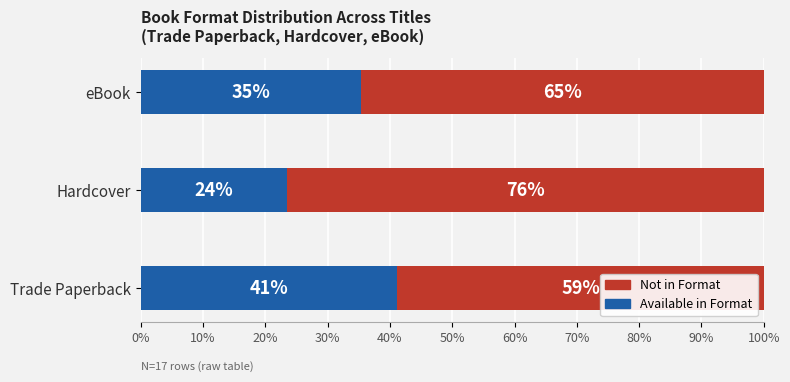

What is the total value across all series at eBook?

100.0